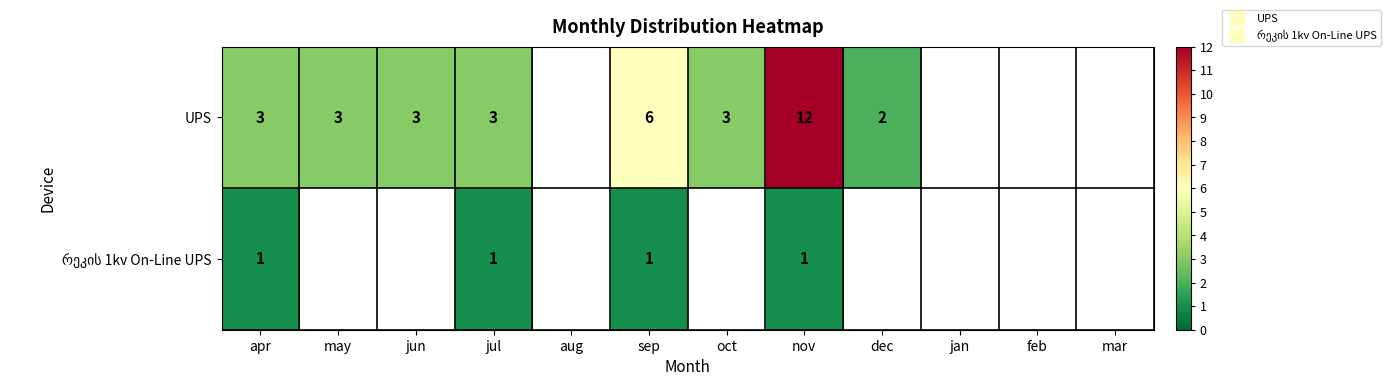

Is it true that UPS equals 3.0 at apr?

True